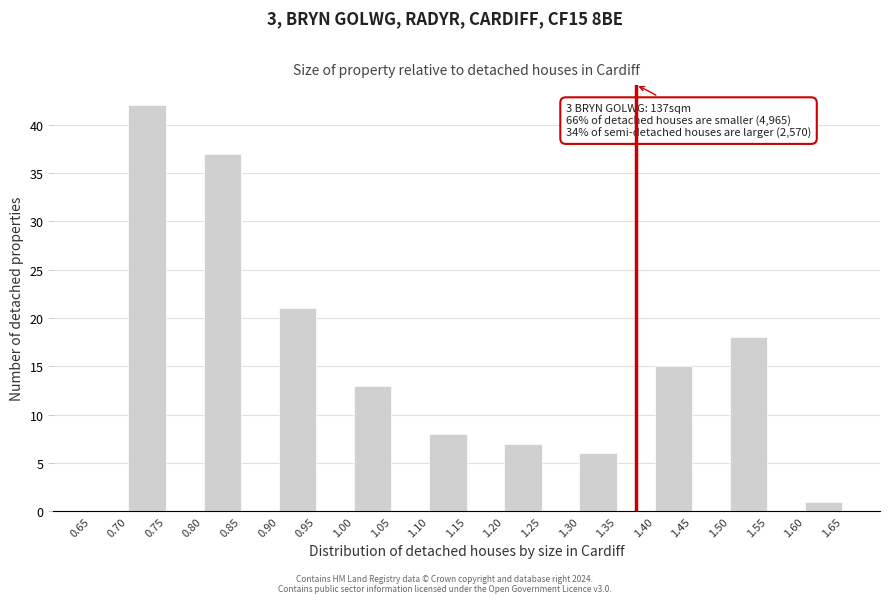

Which range on the x-axis has the tallest bar?

0.70 to 0.75